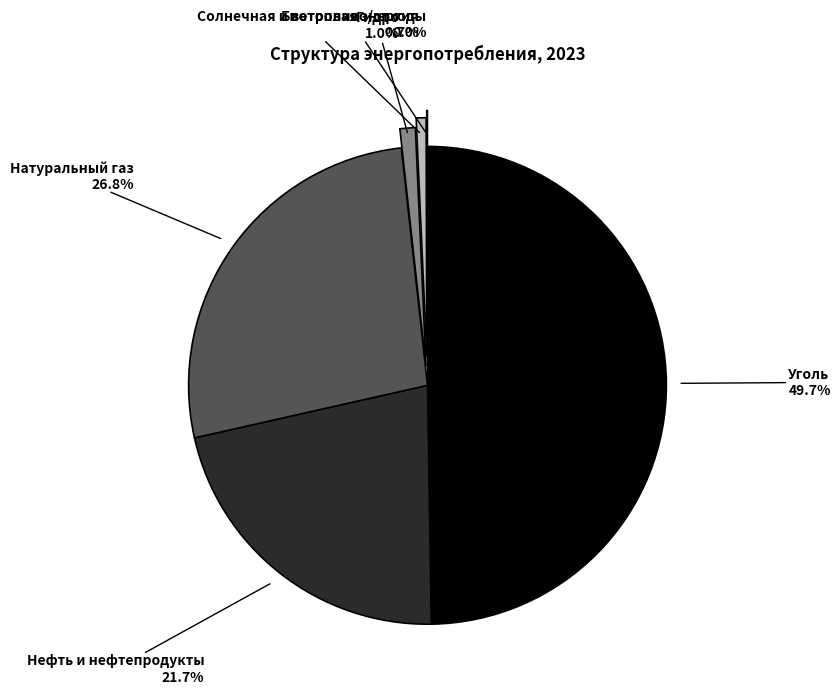

Count the number of slices in the pie.

6